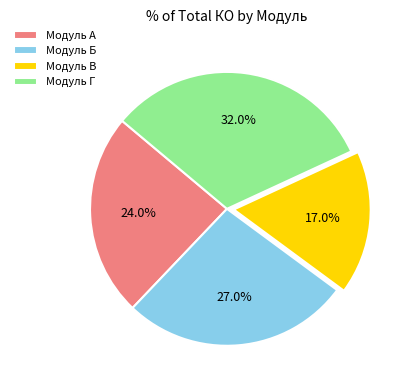

True or false: Модуль Г accounts for 45% of the total.

False